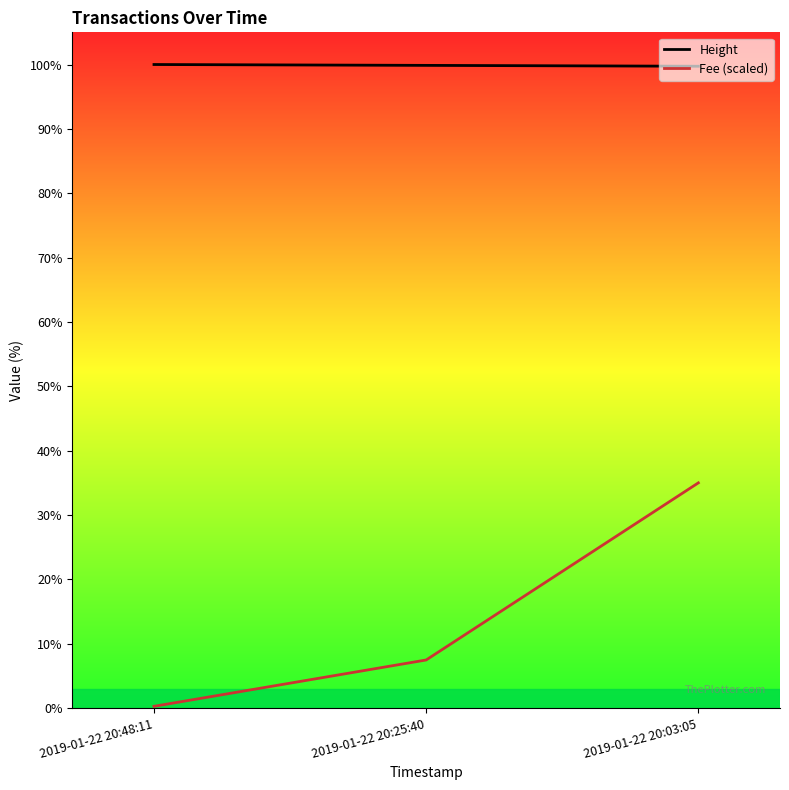

What is the average value of the Height series?

4457.0